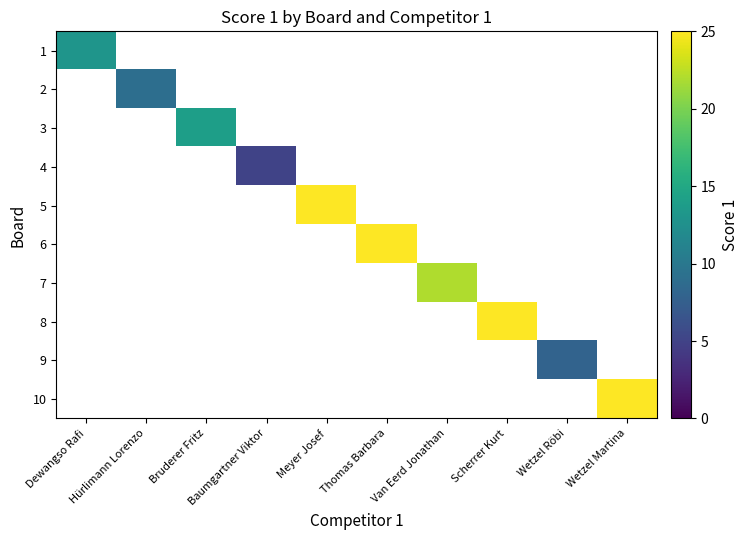

At Hürlimann Lorenzo, list the series in order from smallest to largest.

1, 2, 3, 4, 5, 6, 7, 8, 9, 10